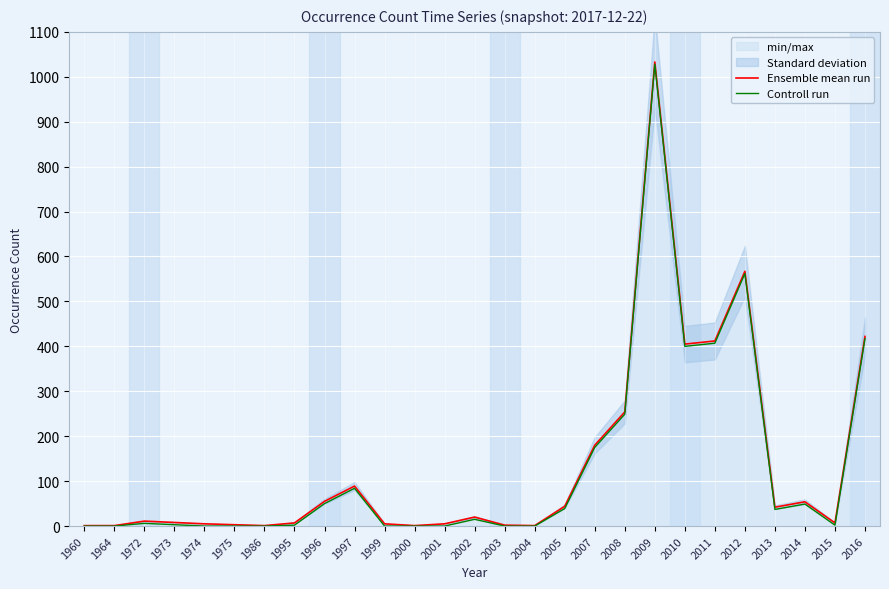

The Ensemble mean run series shows 254 at 2008. True or false?

True